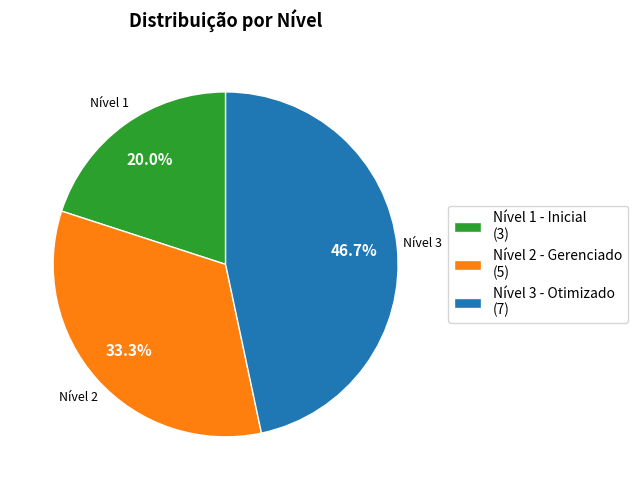

The Nível 3 - Otimizado slice represents 47% of the pie. True or false?

True